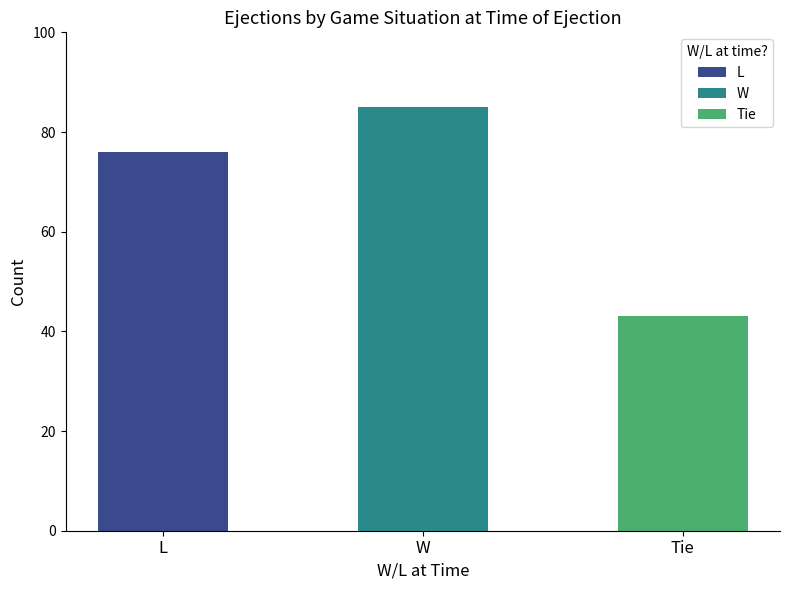

What is the label of the 3rd bar from the left?

Tie